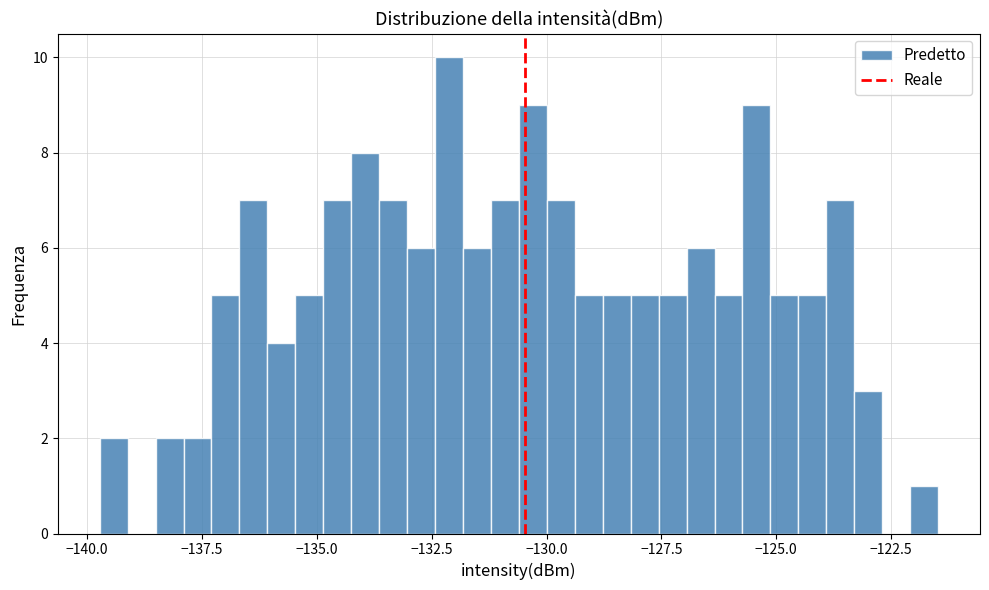

Read against the x-axis, roughly where is the centre of the tallest bar?

-132.0